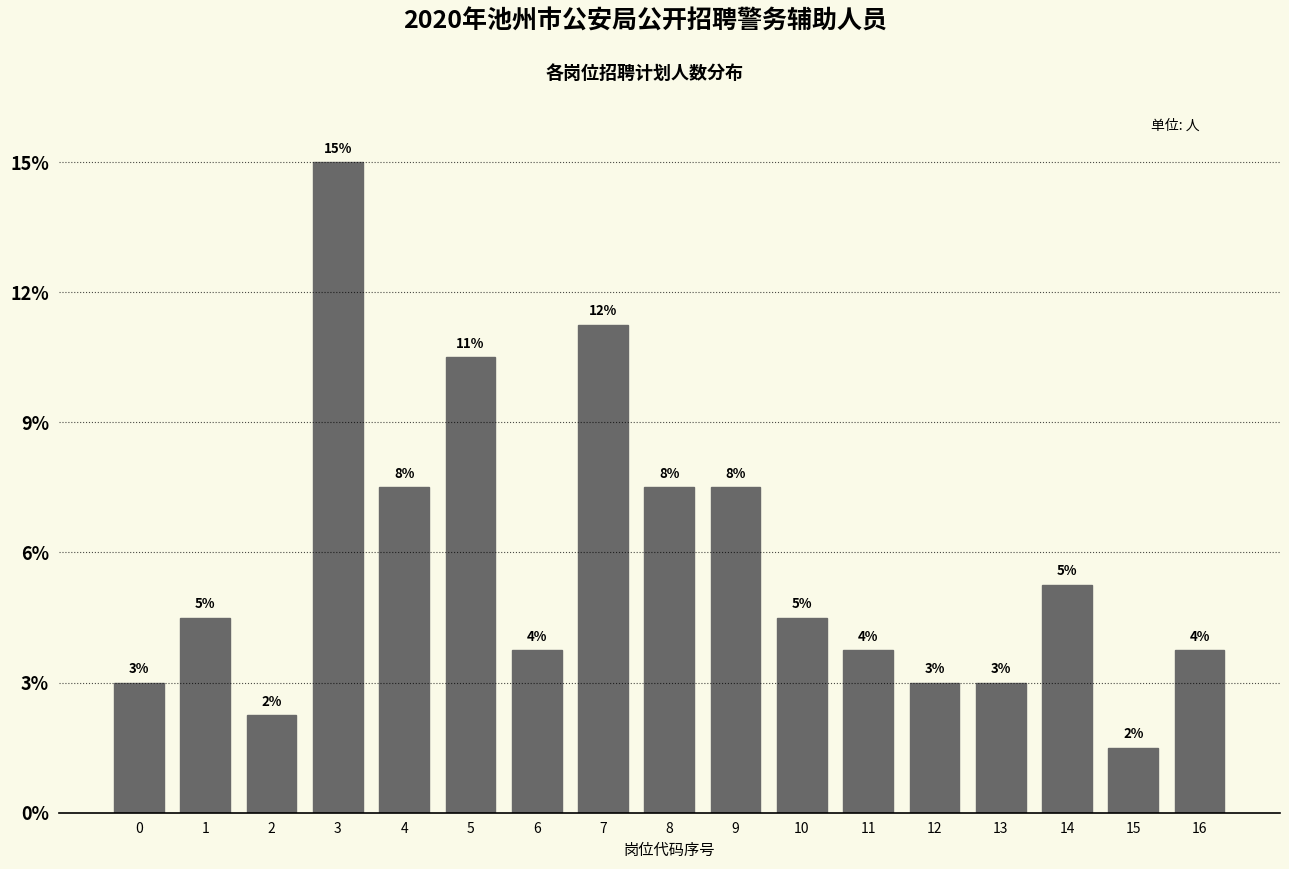

Are the bars horizontal?

No